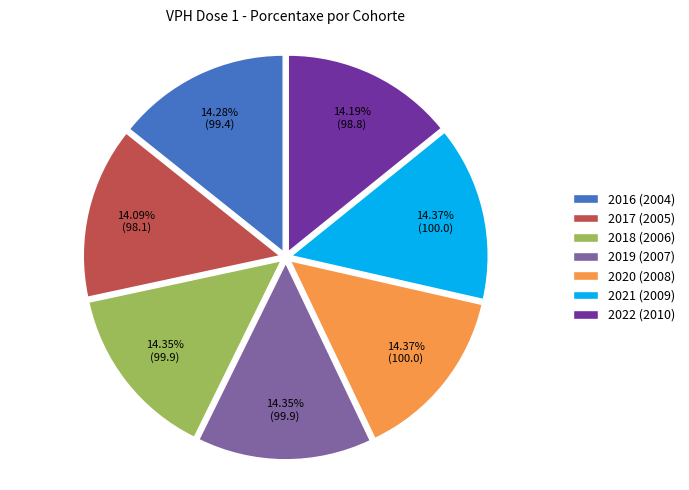

The 2016 (2004) slice represents 14% of the pie. True or false?

True